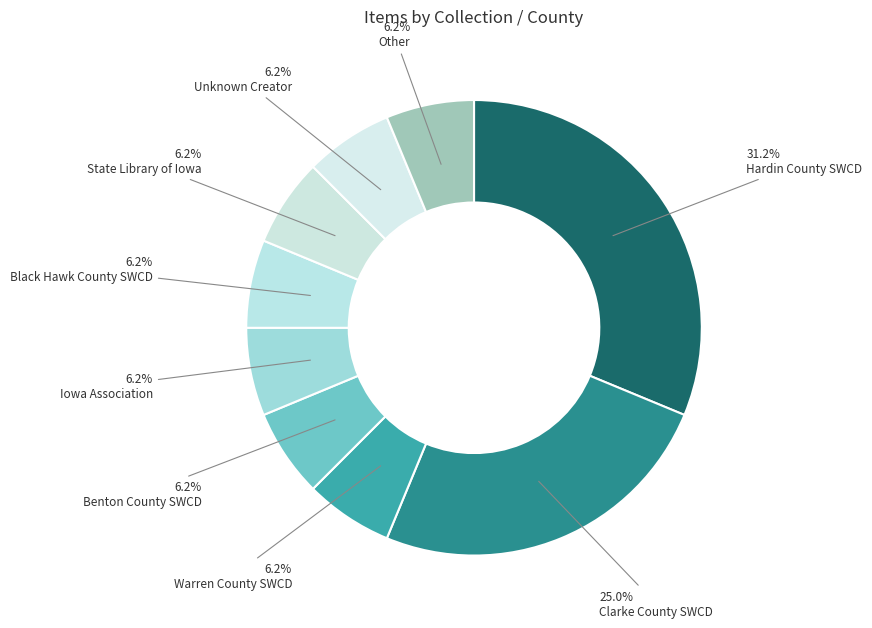

How many segments does this pie chart have?

9